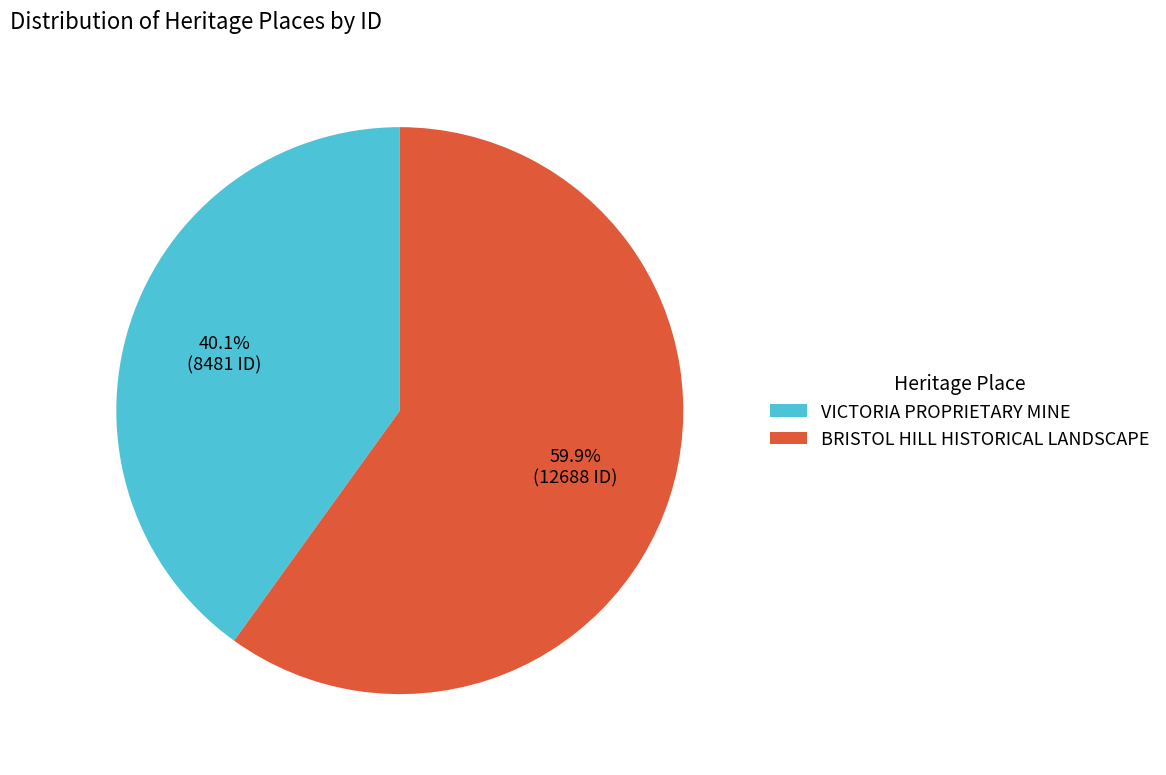

What percentage is NOT represented by VICTORIA PROPRIETARY MINE?

59.9%